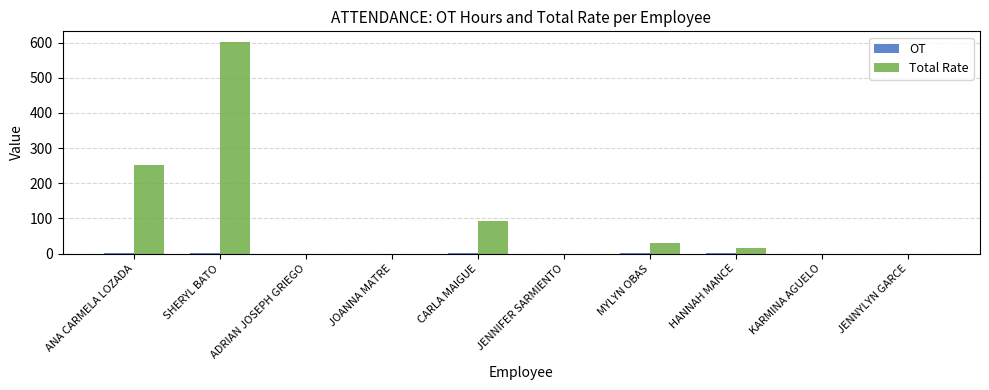

Which series changed the most between ANA CARMELA LOZADA and CARLA MAIGUE?

Total Rate